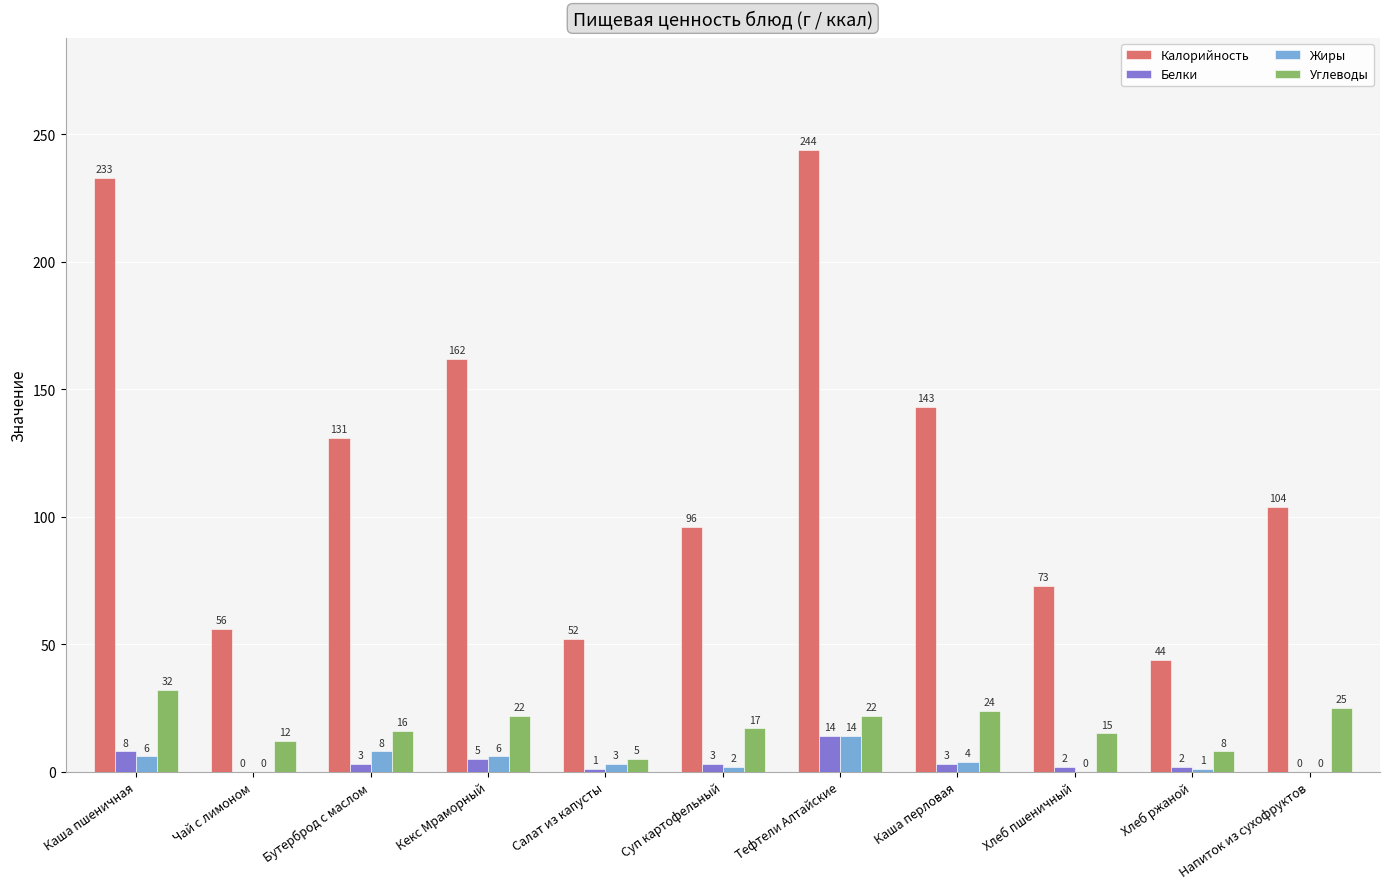

Reading right to left, list all the values displayed in this chart.

Калорийность: 104	44	73	143	244	96	52	162	131	56	233
Белки: 0	2	2	3	14	3	1	5	3	0	8
Жиры: 0	1	0	4	14	2	3	6	8	0	6
Углеводы: 25	8	15	24	22	17	5	22	16	12	32